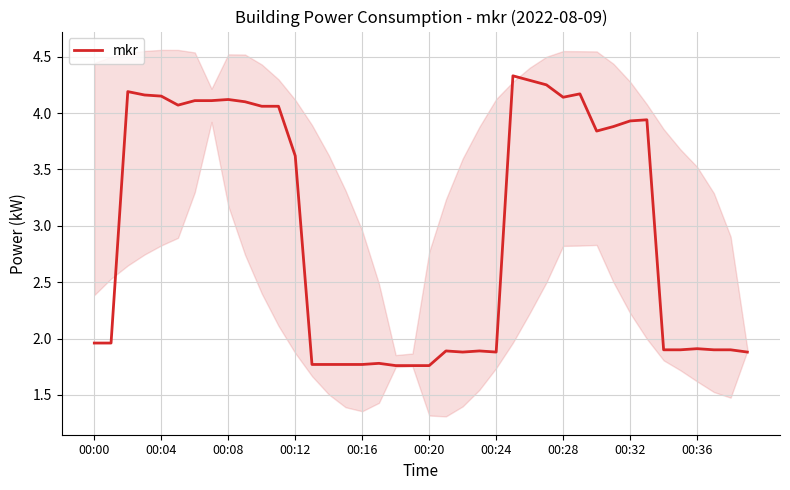

True or false: there are more than 0 points higher than both neighbors.

True